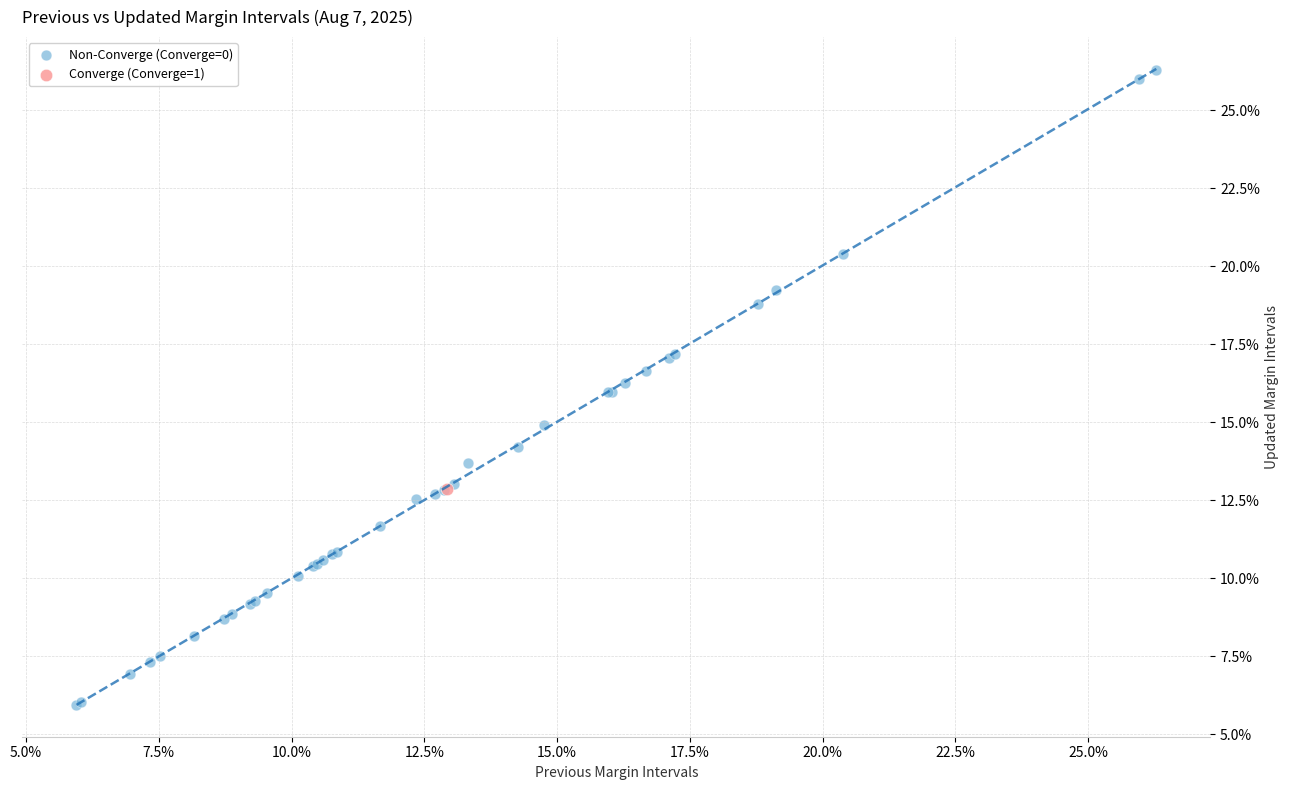

What are all the series names shown in the legend?

Non-Converge (Converge=0), Converge (Converge=1)